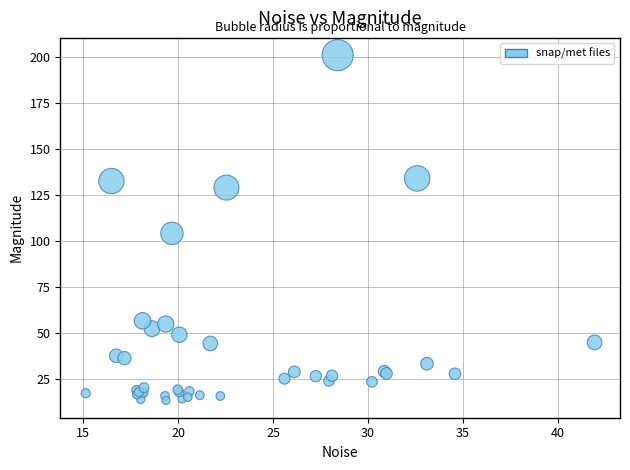

What Y value in the scatter plot is closest to 107?

104.1